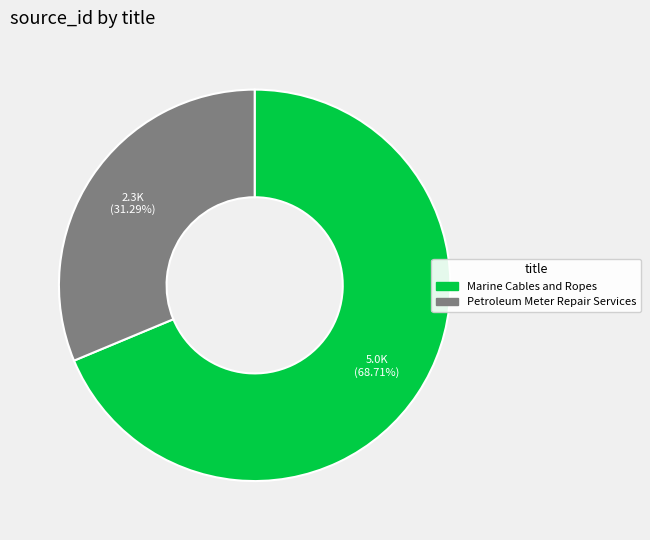

Rank the categories by value from lowest to highest.

Petroleum Meter Repair Services, Marine Cables and Ropes